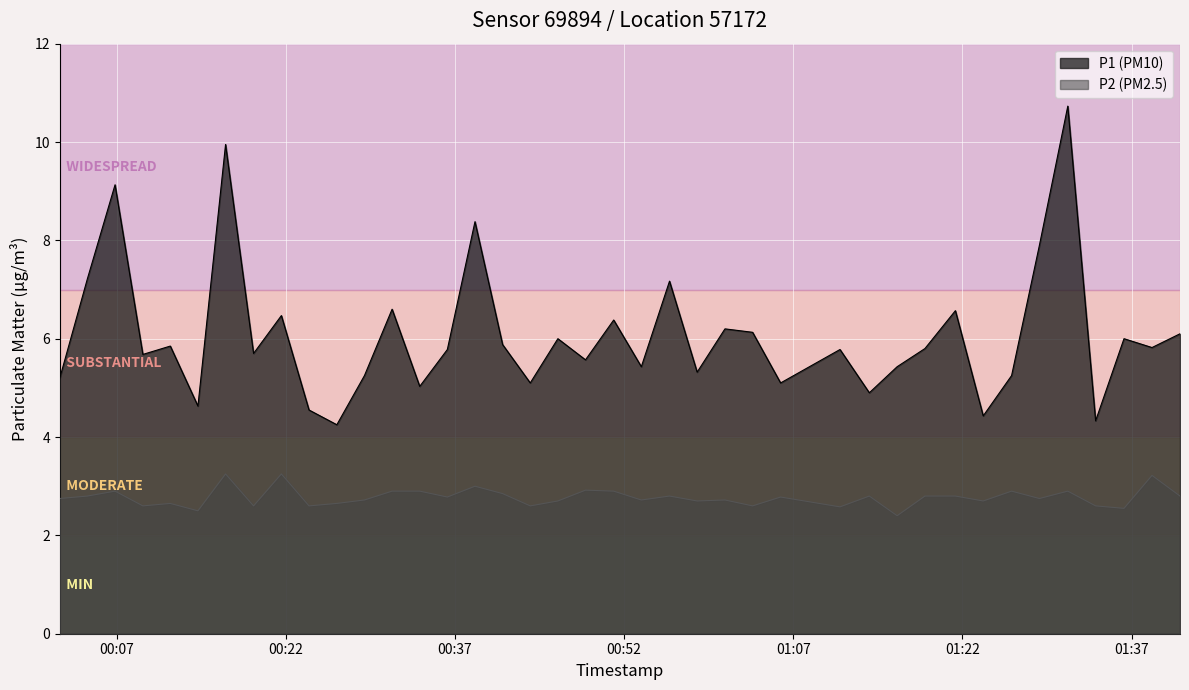

In P2, how many points are lower than both neighbors (excluding endpoints)?

14